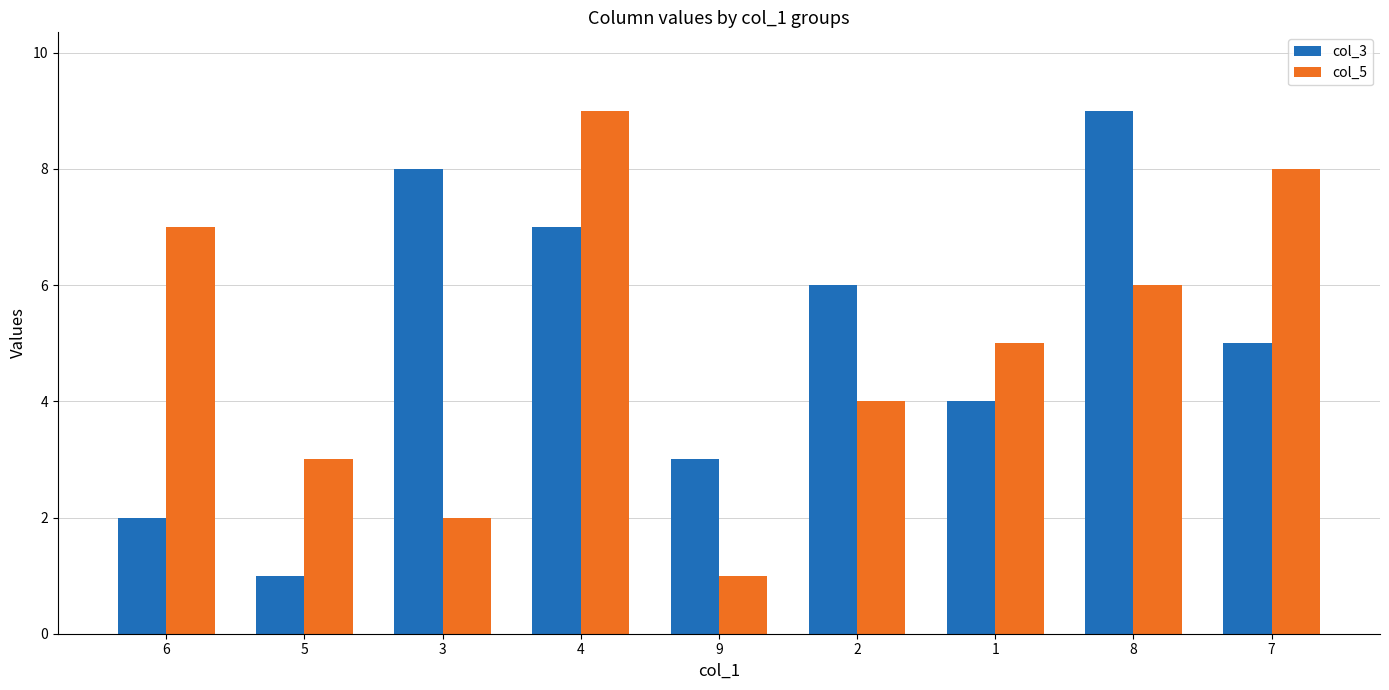

Rank the series at 4 from highest to lowest value.

col_5, col_3